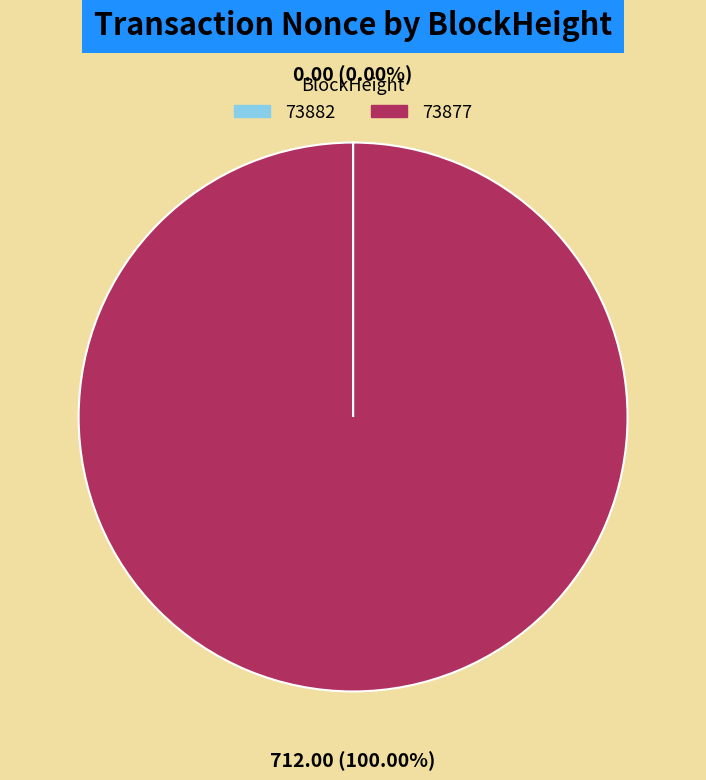

Which slice represents more than half of the pie?

73877